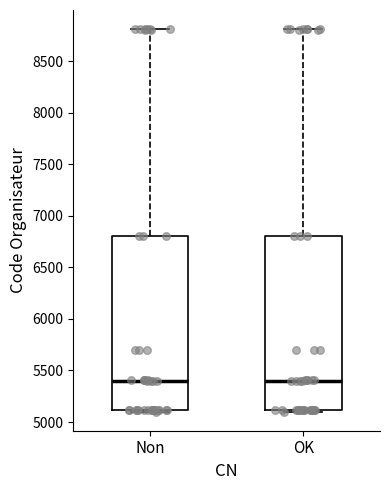

Reading left to right, read every box against the y-axis: the position of its median line, the range the box covers, and the ends of its whiskers. The values are not printed on the chart, so give them approximately, as read against the axis.

Non: median 5400, box 5100 to 6800, whiskers 5100 to 8800
OK: median 5400, box 5100 to 6800, whiskers 5100 to 8800